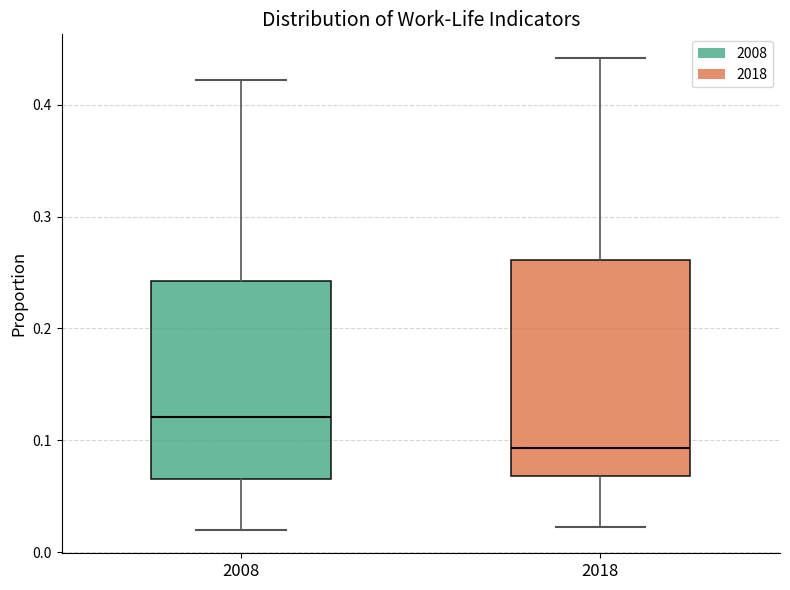

Which box's median line is the highest?

2008